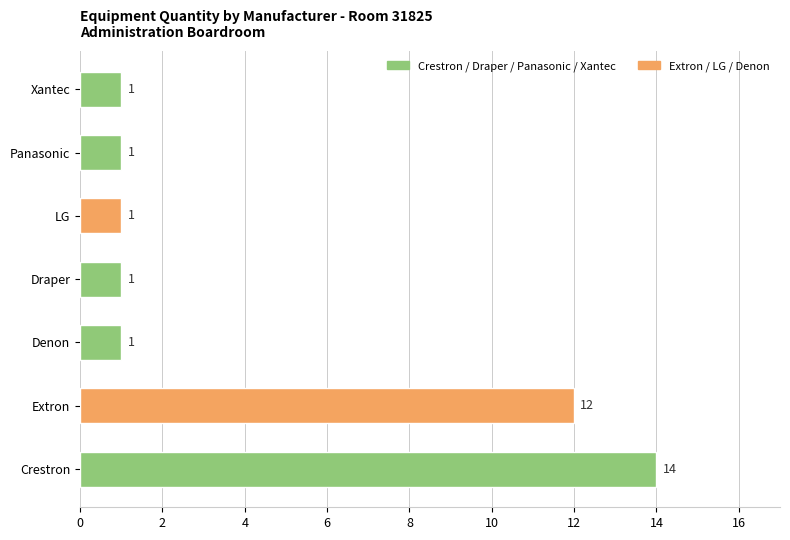

How many bars are there in total?

7